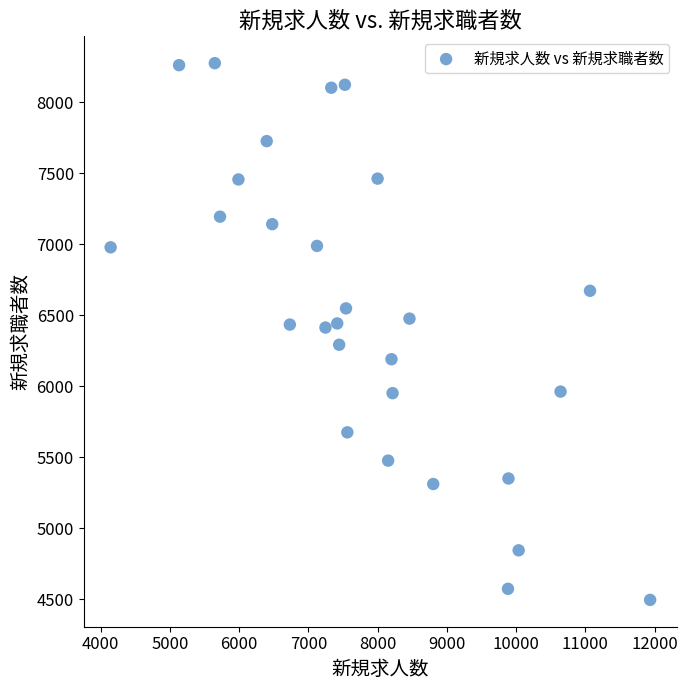

What is the range of X values (max minus min)?

7788